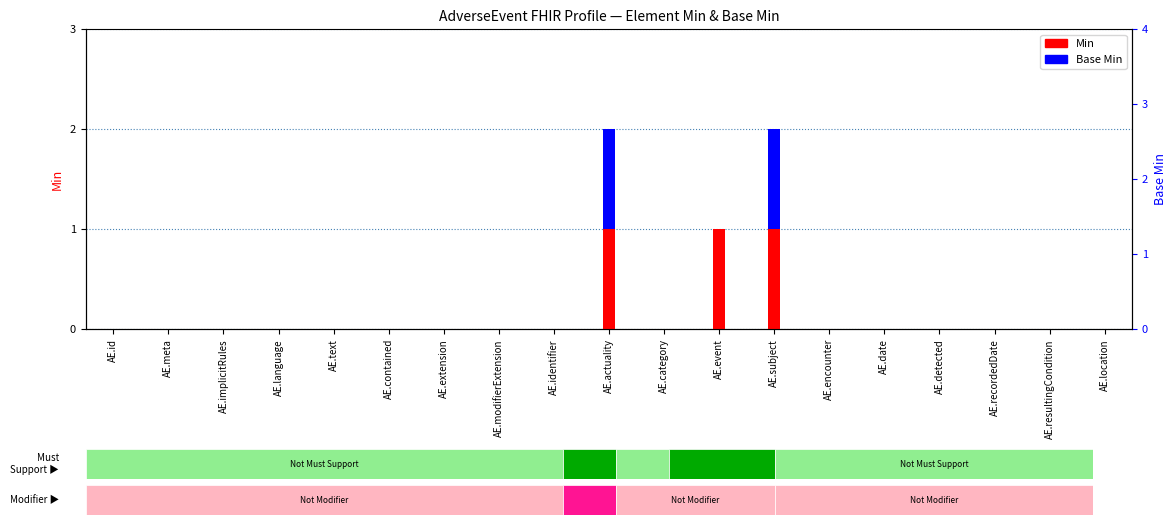

How many values in Base Min are above zero?

2